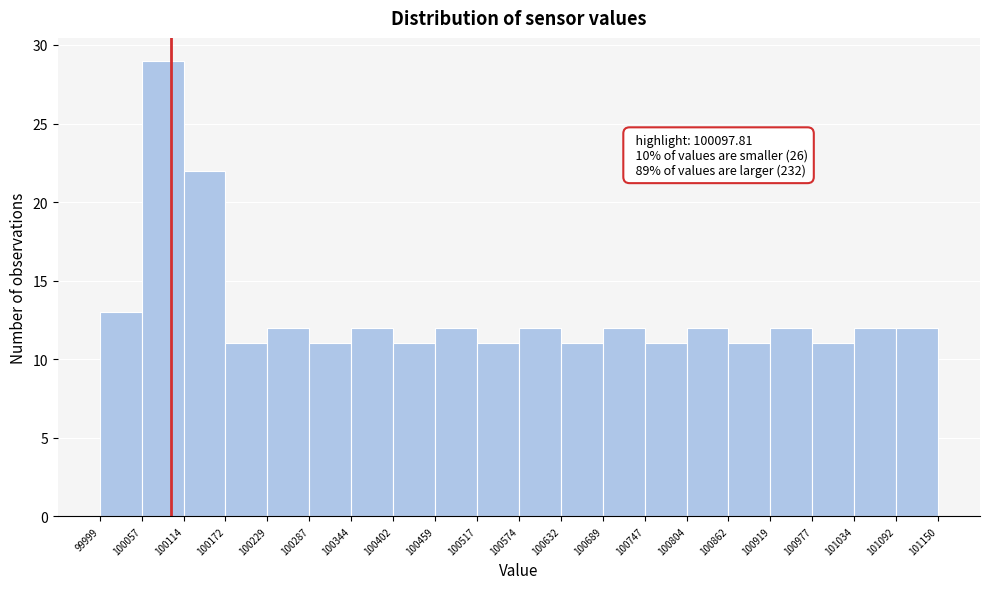

Over which range of the x-axis is the bar tallest?

100057 to 100114